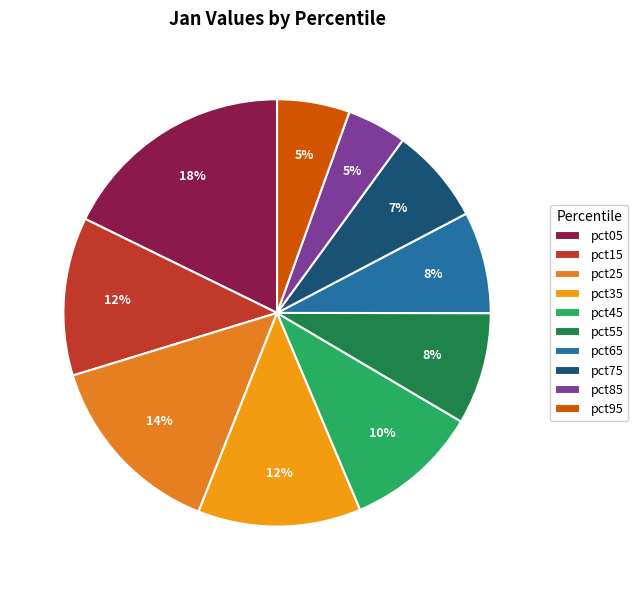

Rank the categories by value from highest to lowest.

pct05, pct25, pct35, pct15, pct45, pct55, pct65, pct75, pct95, pct85